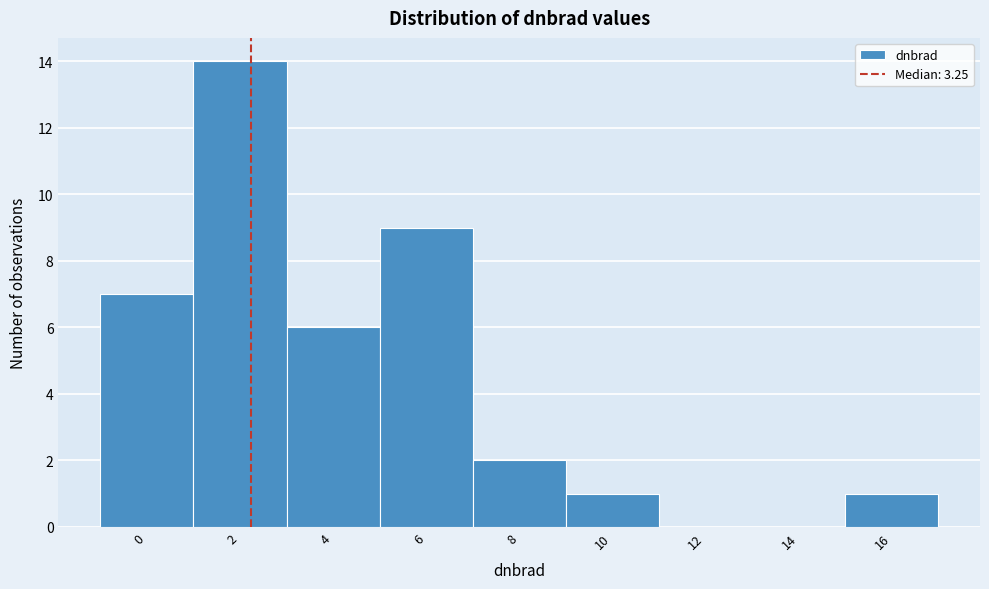

Reading right to left, list all the values displayed in this chart.

16=1	14=0	12=0	10=1	8=2	6=9	4=6	2=14	0=7